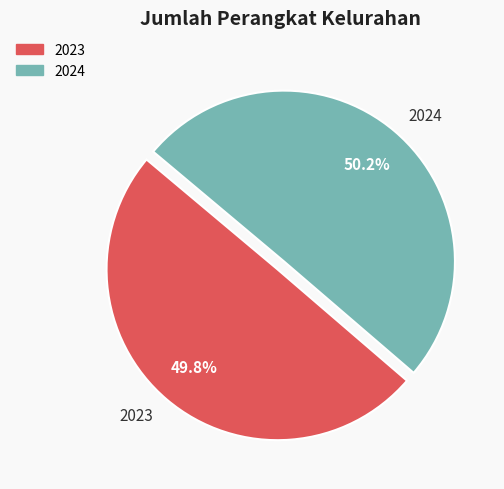

Is there any slice that represents more than half of the pie?

Yes